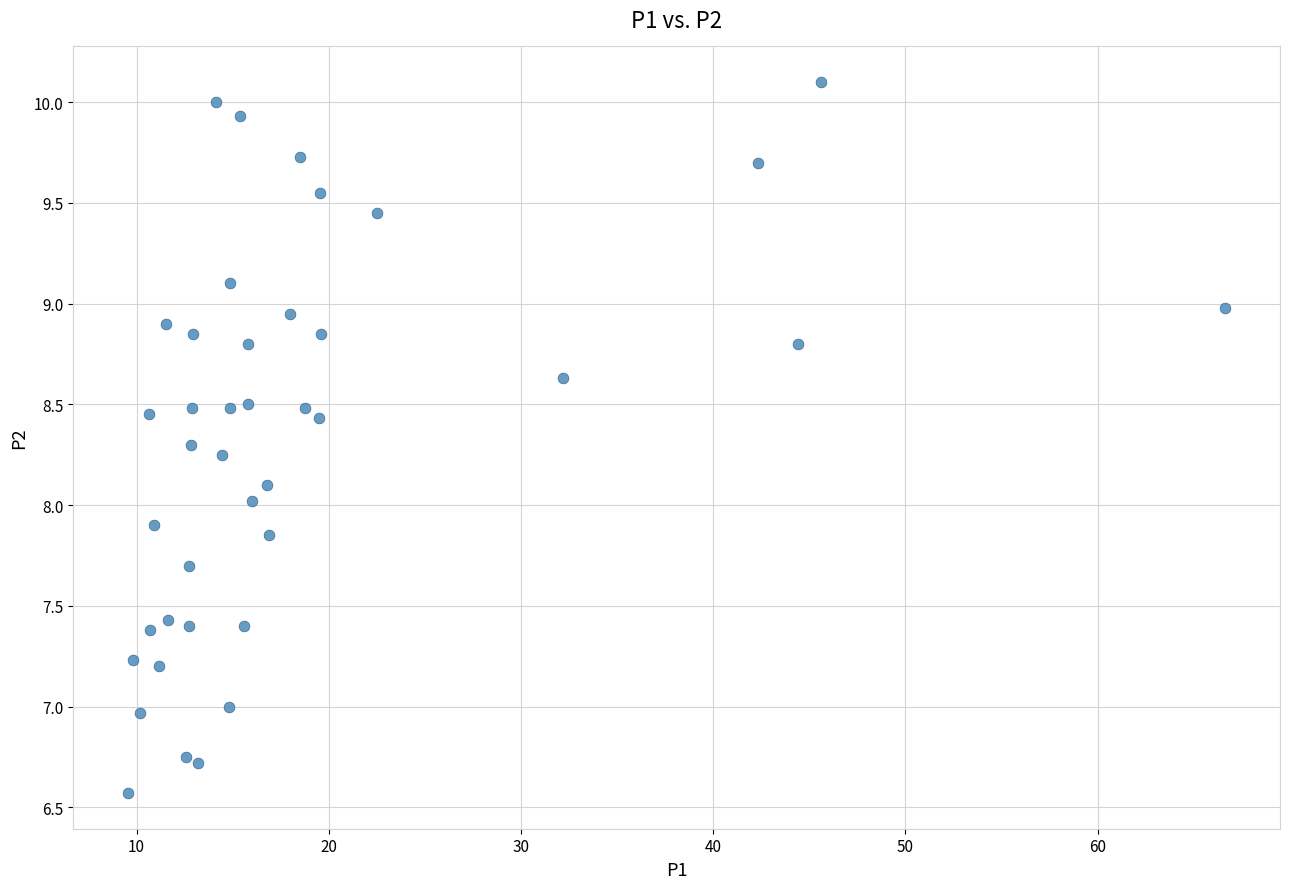

What is the range of X values (max minus min)?

57.1